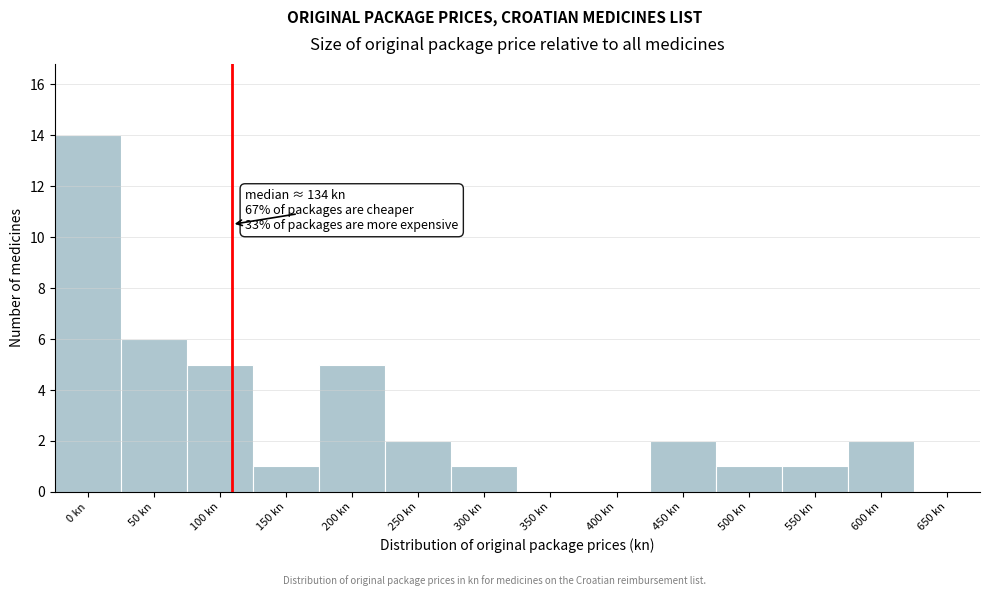

Reading right to left, list all the values displayed in this chart.

650 kn=0	600 kn=2	550 kn=1	500 kn=1	450 kn=2	400 kn=0	350 kn=0	300 kn=1	250 kn=2	200 kn=5	150 kn=1	100 kn=5	50 kn=6	0 kn=14